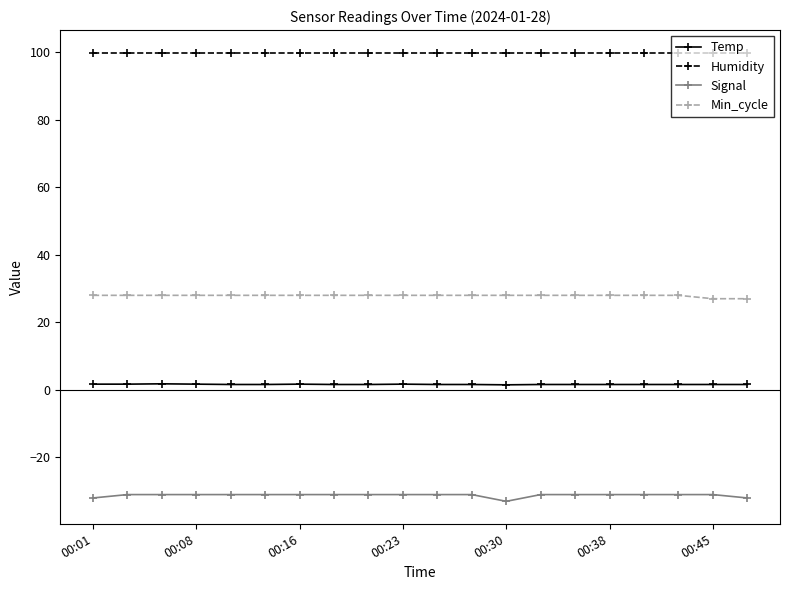

What is the value of the Signal point at the 5th from the left?

-31.0